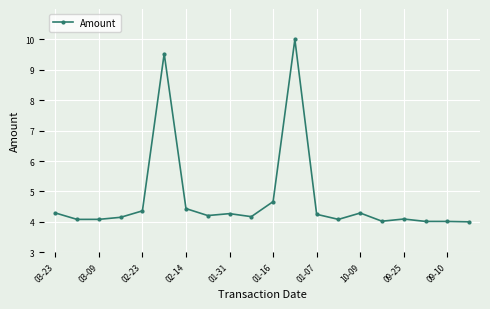

Does the chart display data point markers on the line(s)?

Yes